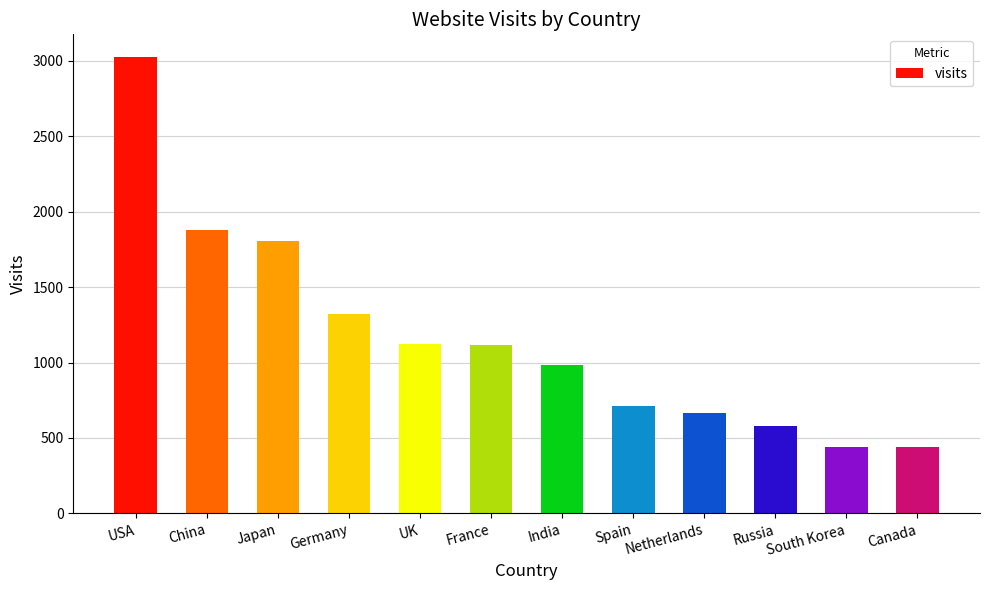

True or false: the data shows 1130 at Spain.

False